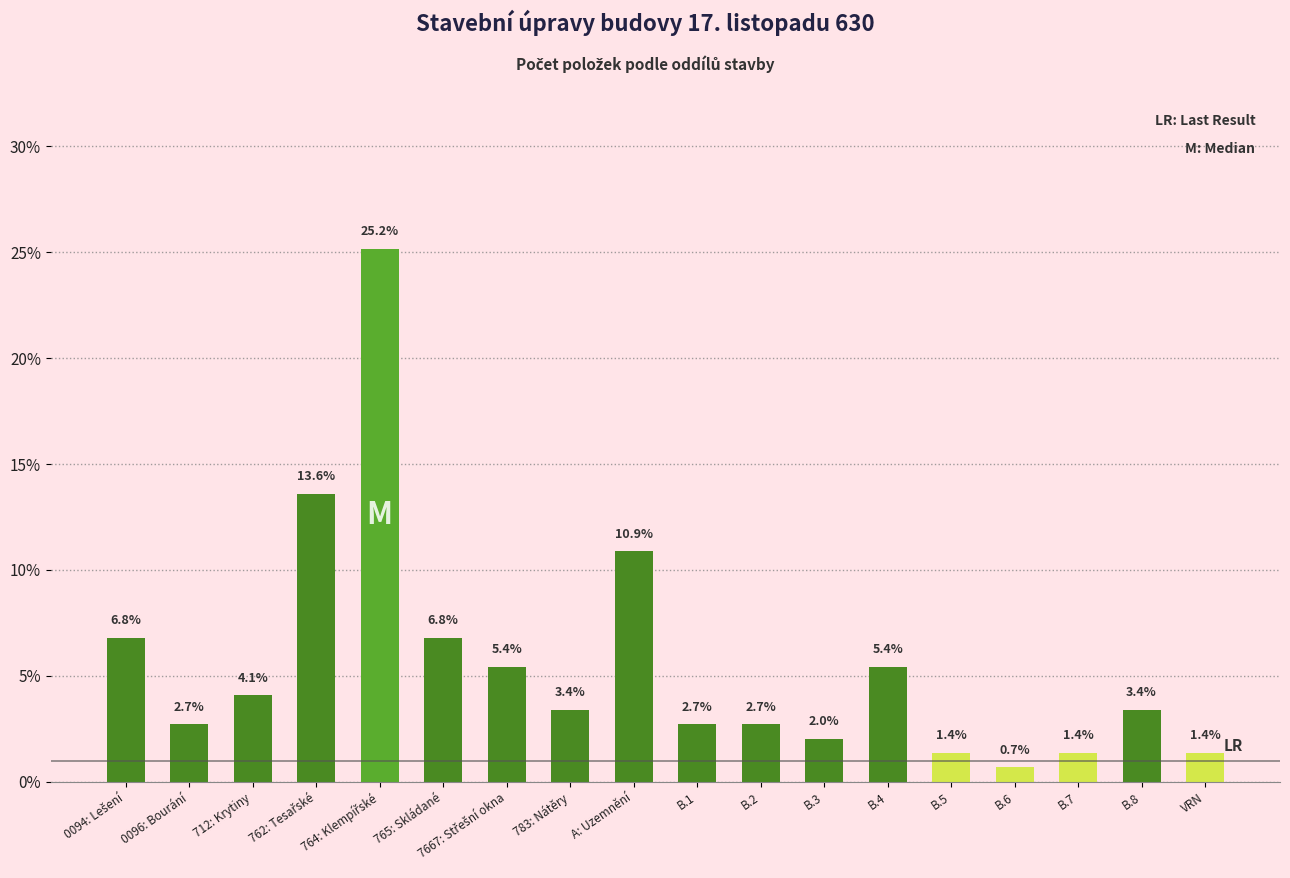

What is the maximum value shown in the chart?

25.2